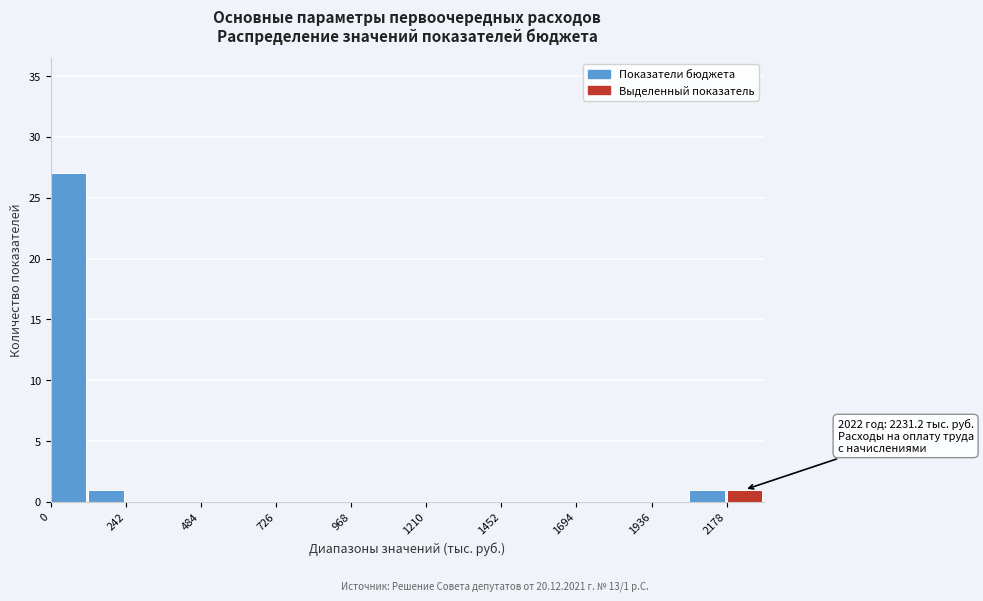

Read against the x-axis, roughly where is the centre of the tallest bar?

50